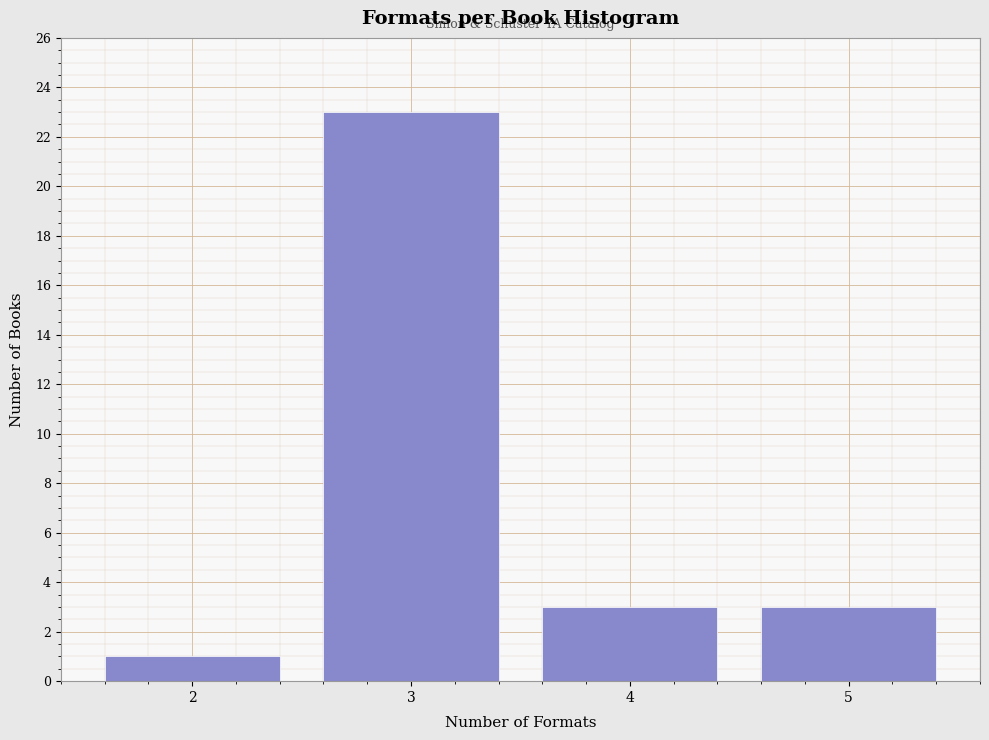

Reading left to right, extract all data points from this chart.

2=1	3=23	4=3	5=3